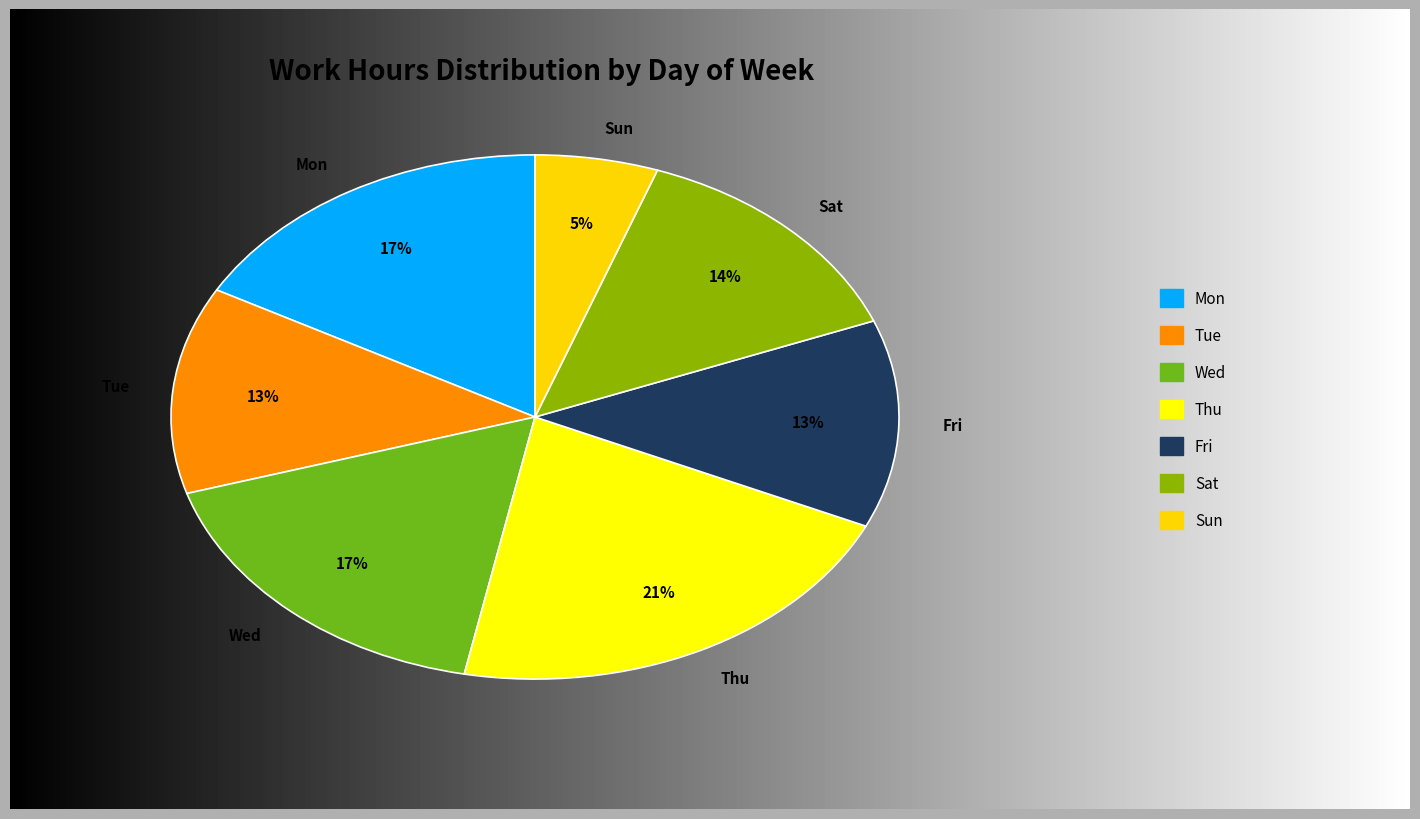

Is there any slice that represents more than half of the pie?

No